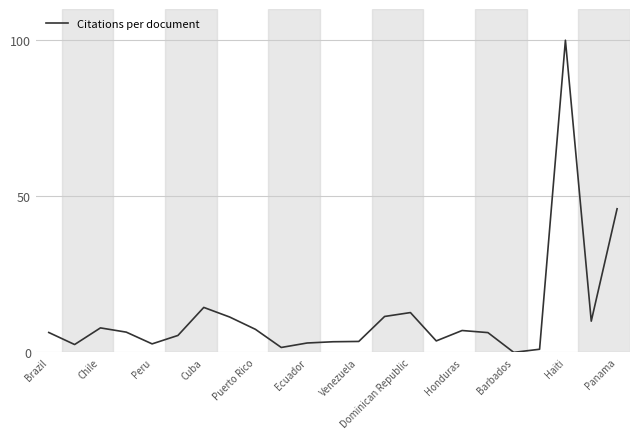

What is the difference between the maximum and minimum values?

100.0